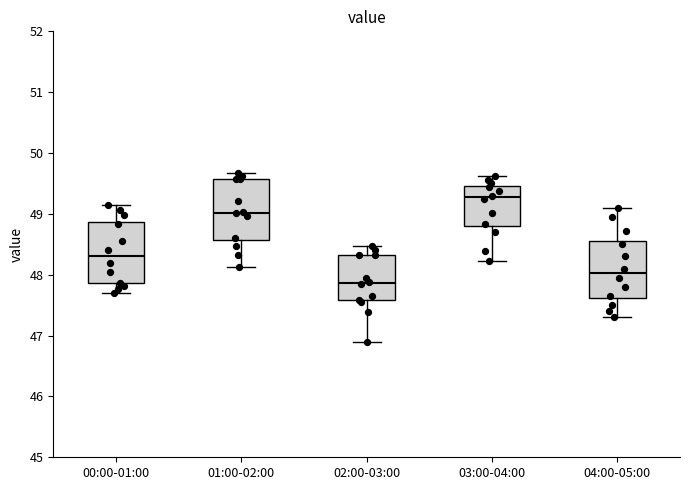

Where is the upper edge of the box for 04:00-05:00 on the y-axis? The values are not printed on the chart, so give them approximately, as read against the axis.

48.6